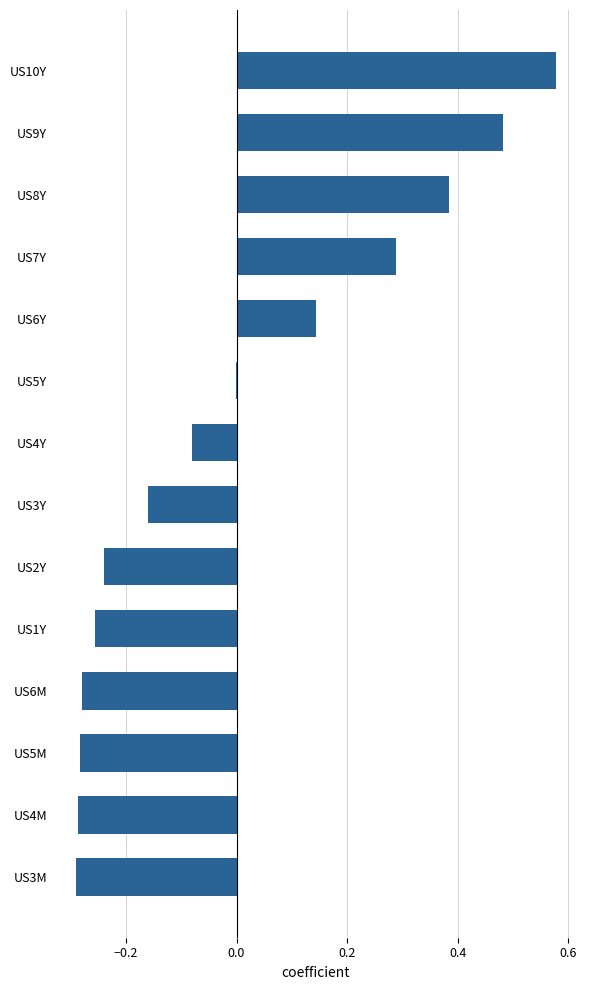

The value at US3M is -0.1. True or false?

False